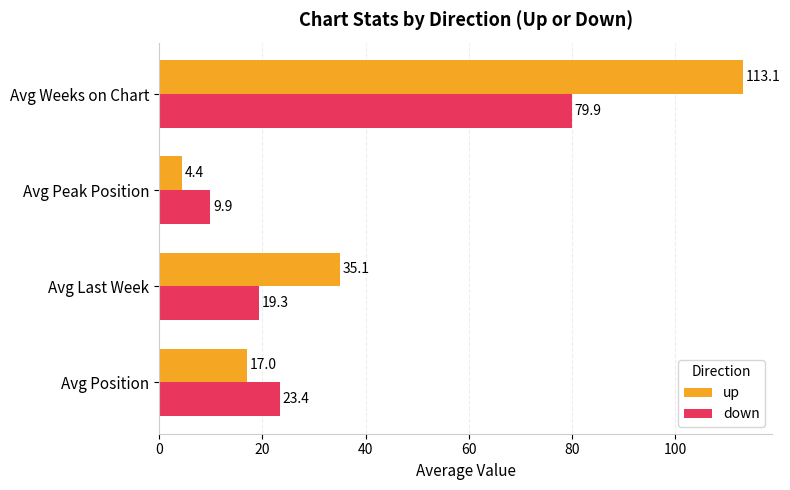

At how many categories does at least one series exceed 14?

3